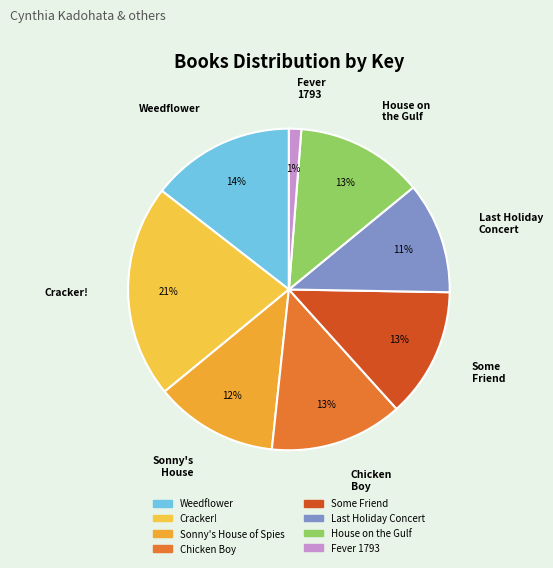

What is the smallest slice in the pie chart?

Fever 1793